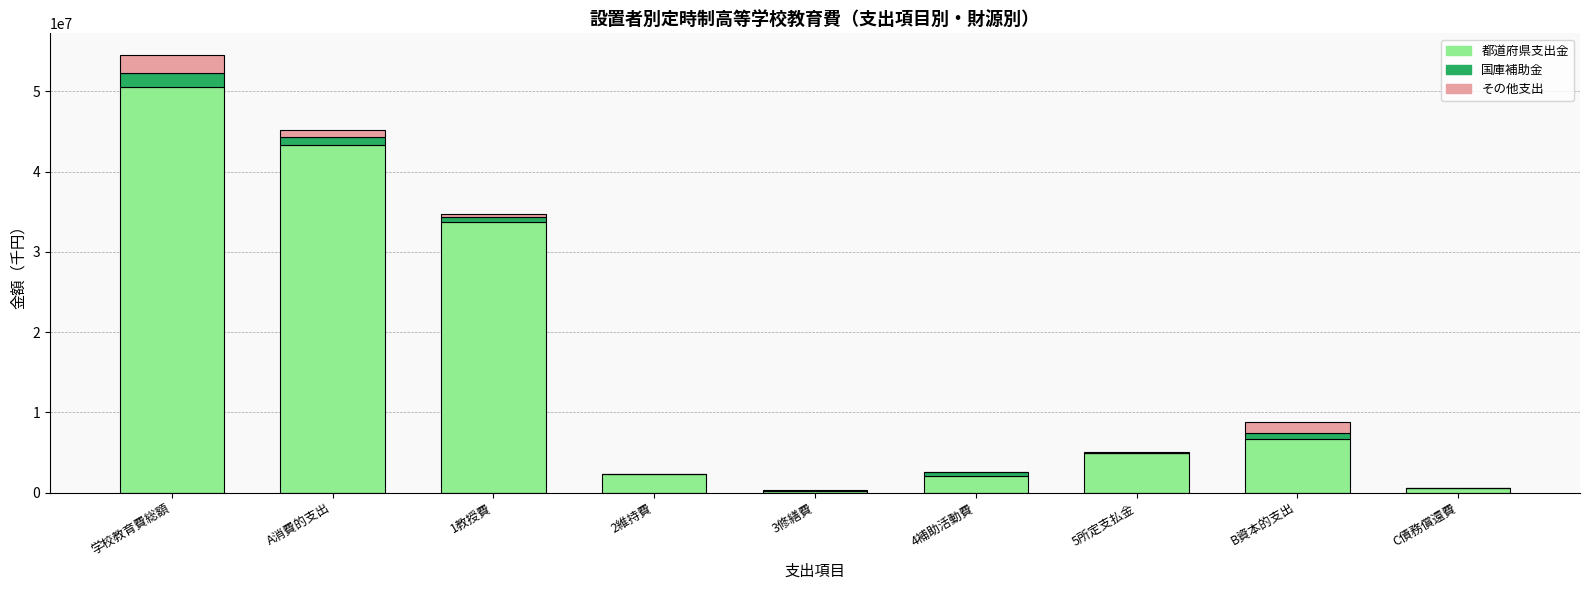

How many data points does each series have?

9